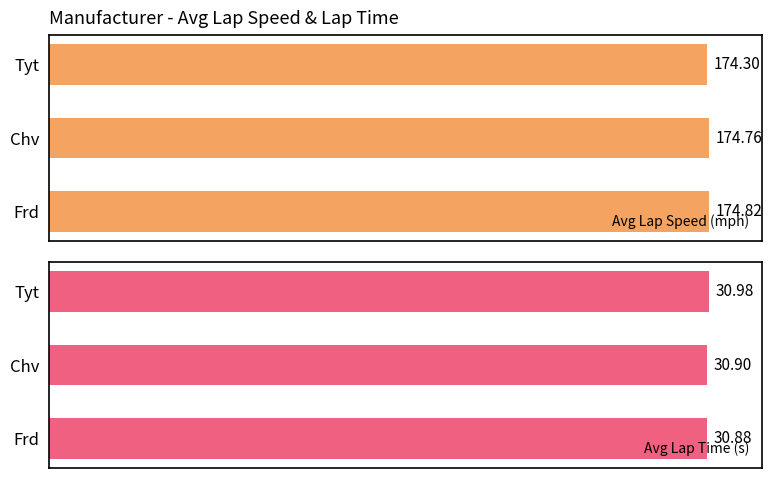

Which category has the highest value in the Avg Lap Speed (mph) series?

Frd